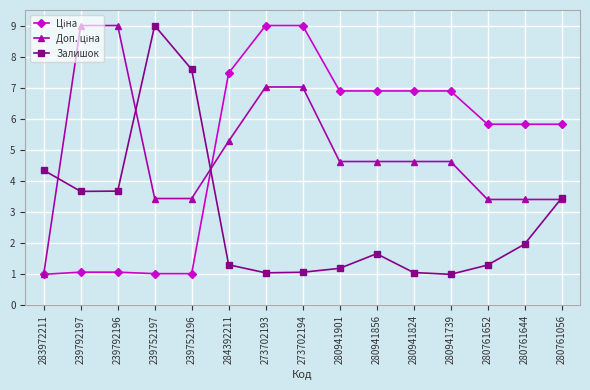

What position from the left is 280941856?

10